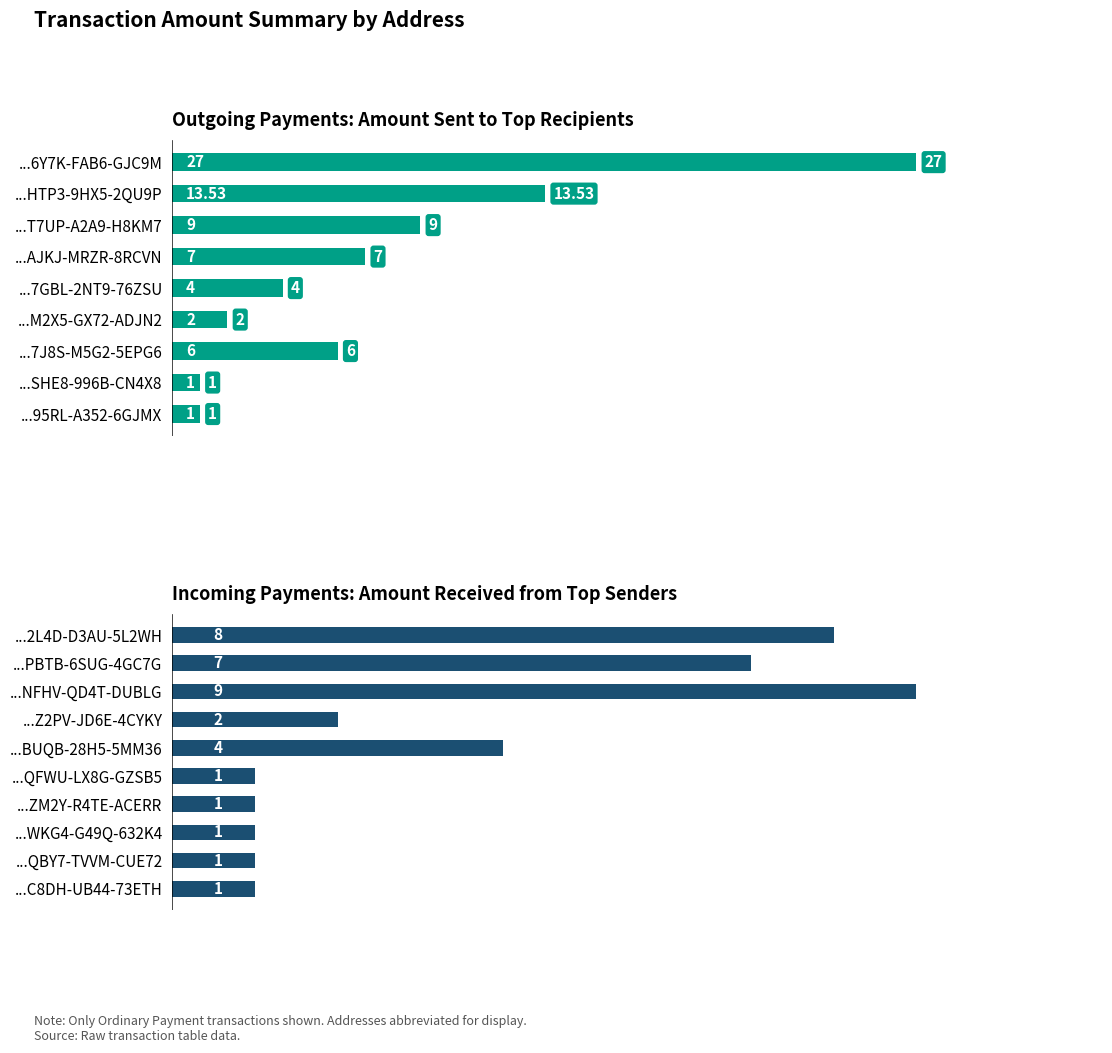

The value at S-WPXA-SHEG-FD9G-EGJQB is 1.6. True or false?

False